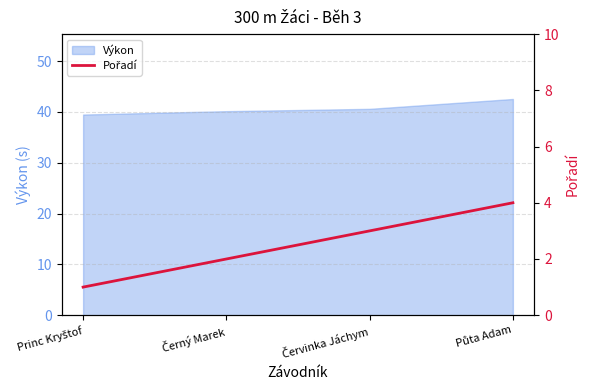

List the labels in order of value, largest first.

Půta Adam, Červinka Jáchym, Černý Marek, Princ Kryštof